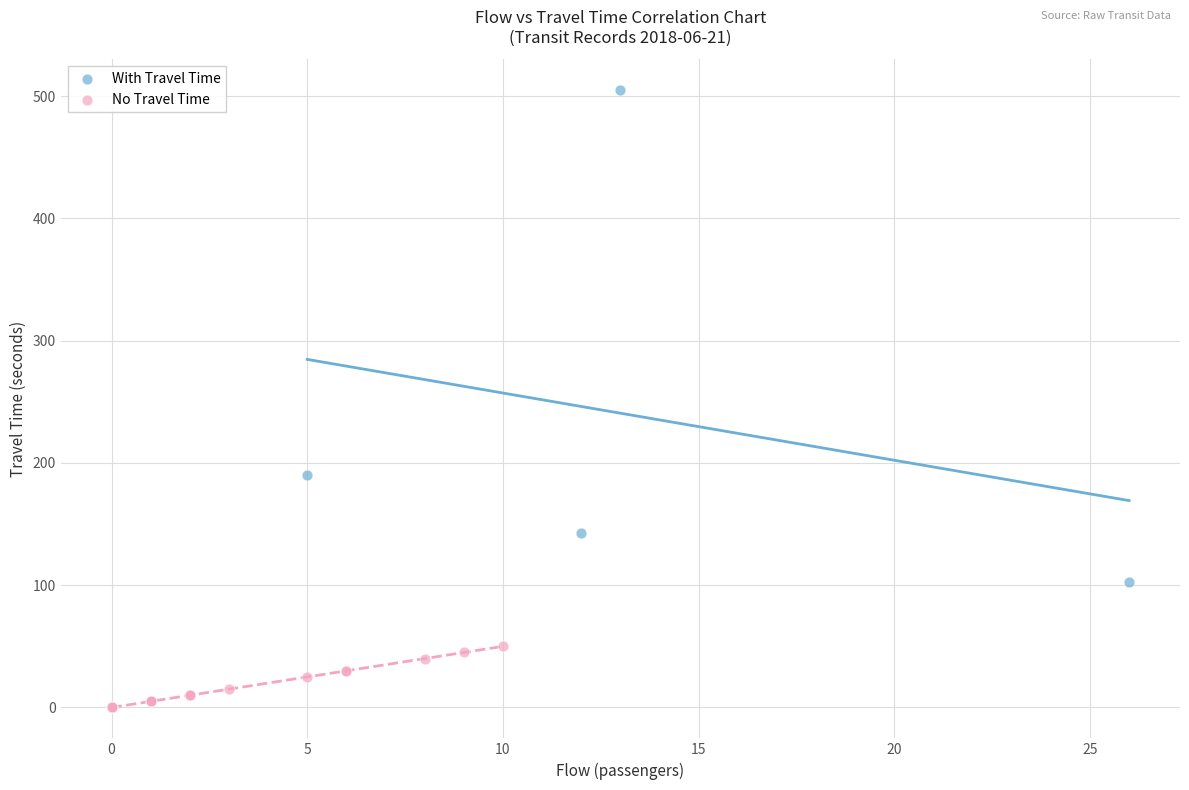

Which series has the widest spread of Y values?

With Travel Time